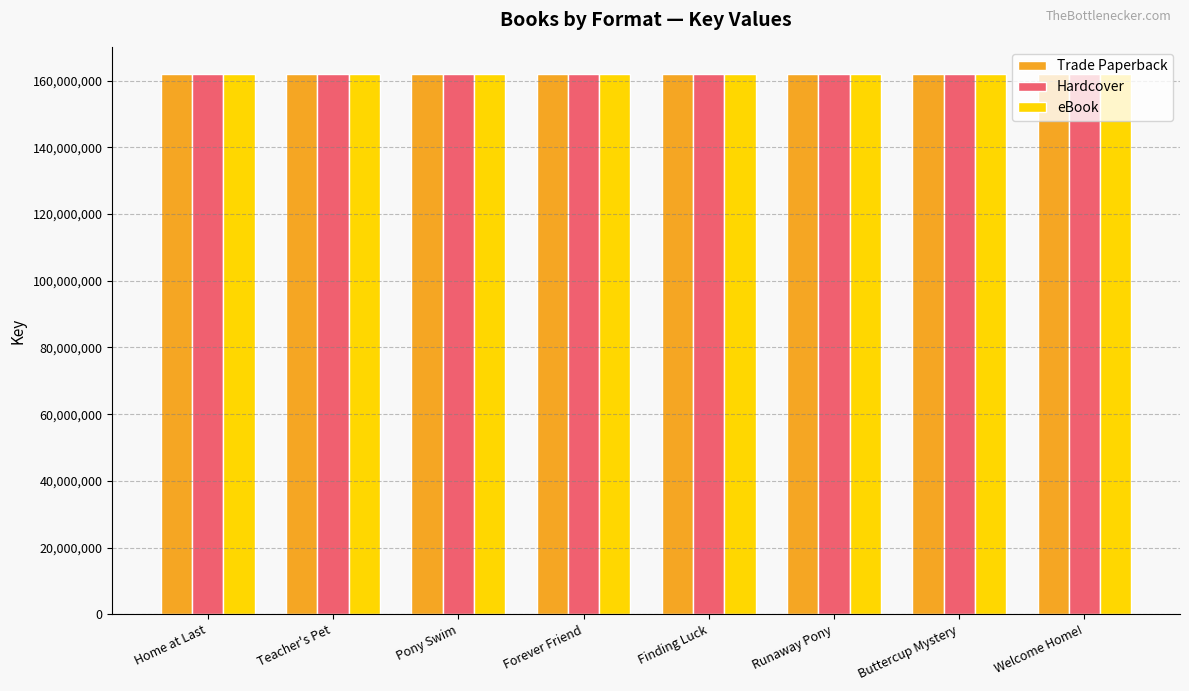

The Trade Paperback series shows 162031999 at Home at Last. True or false?

True